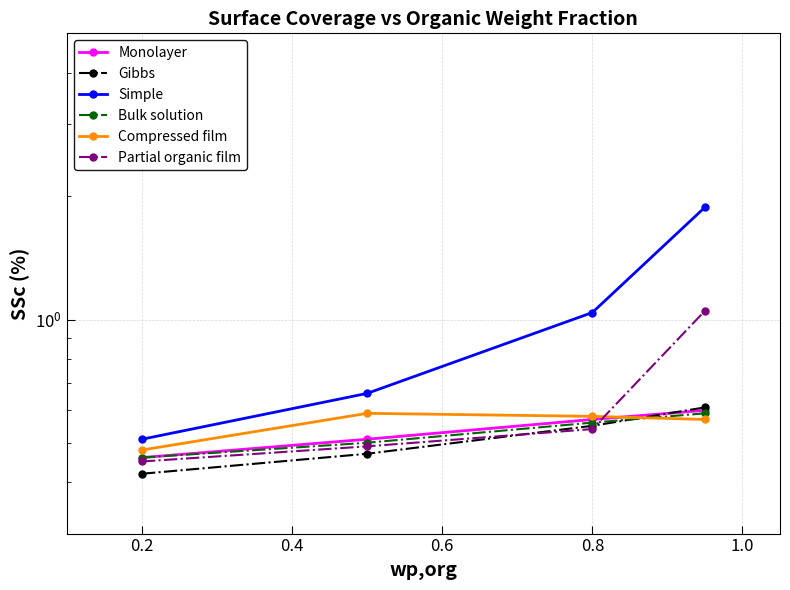

True or false: Bulk solution has more than 2 points higher than both neighbors.

False